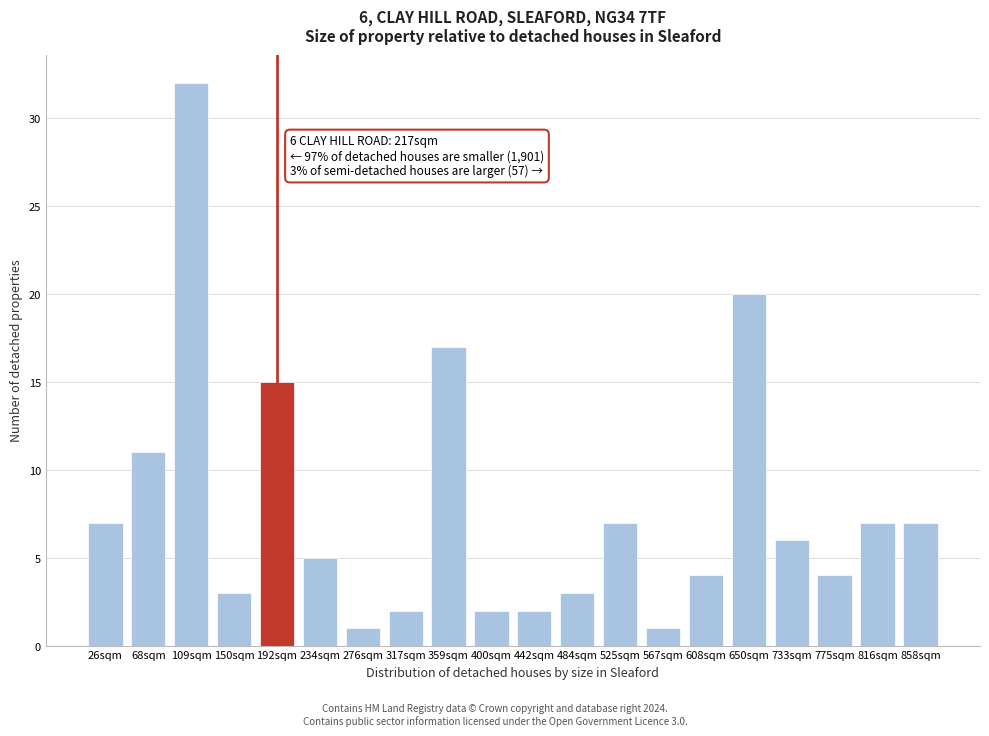

Reading left to right, extract all data points from this chart.

26sqm=7	68sqm=11	109sqm=32	150sqm=3	192sqm=15	234sqm=5	276sqm=1	317sqm=2	359sqm=17	400sqm=2	442sqm=2	484sqm=3	525sqm=7	567sqm=1	608sqm=4	650sqm=20	733sqm=6	775sqm=4	816sqm=7	858sqm=7